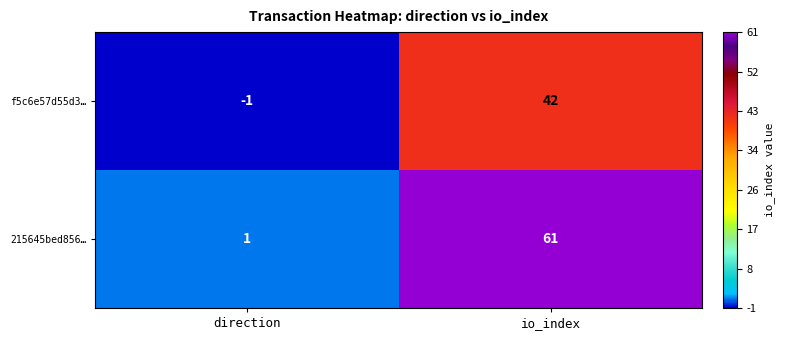

What is the sum of all 215645bed856… values?

62